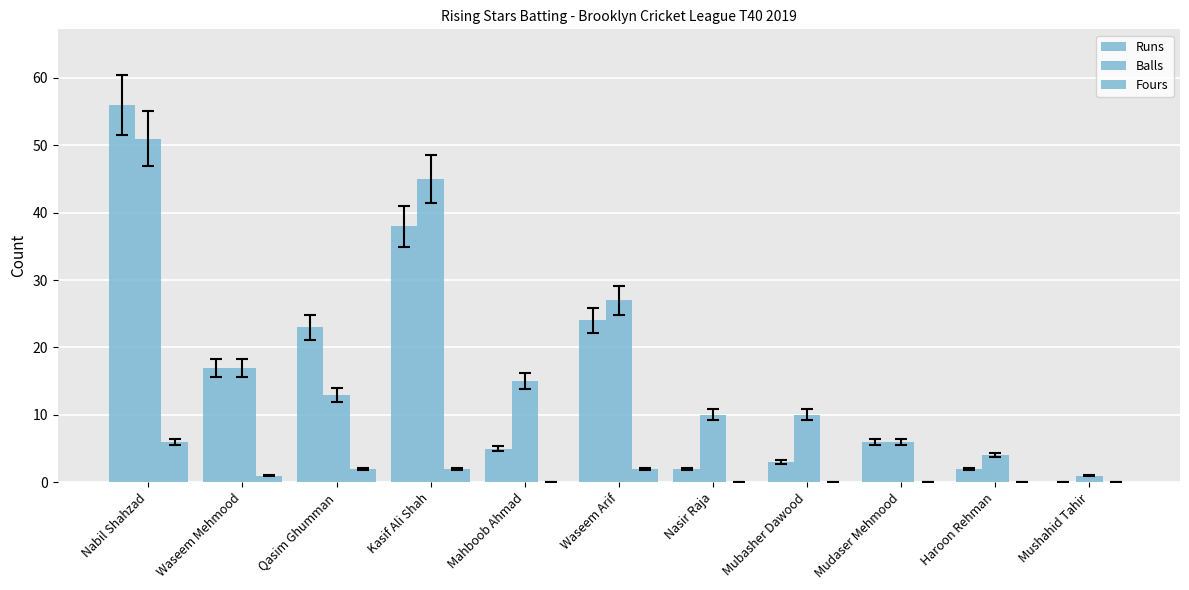

Which series changed the most between Mubasher Dawood and Mushahid Tahir?

Balls